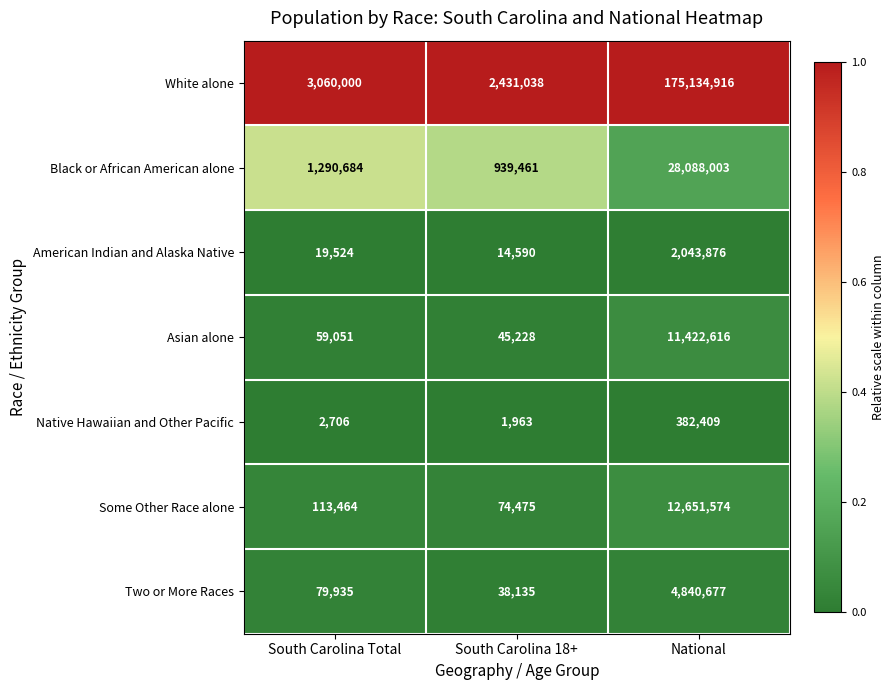

What is the total value across all series at South Carolina 18+?

3544890